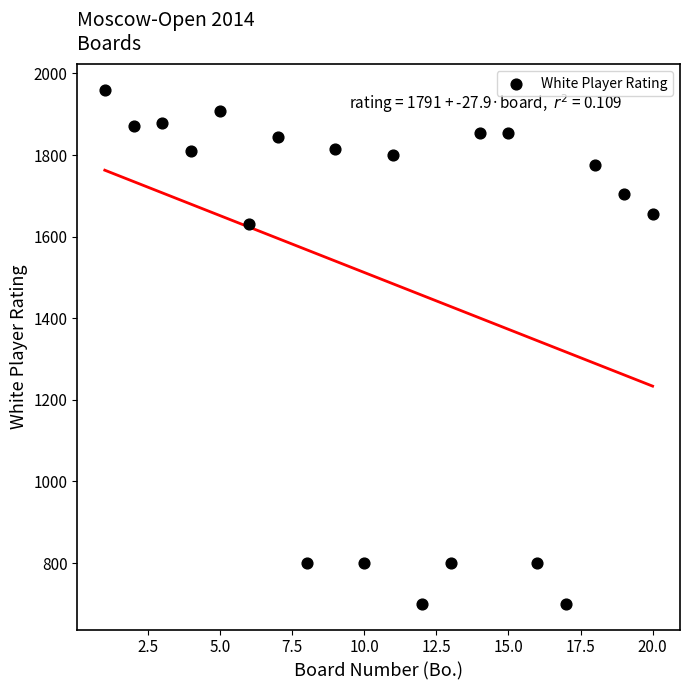

What is the range of X values (max minus min)?

19